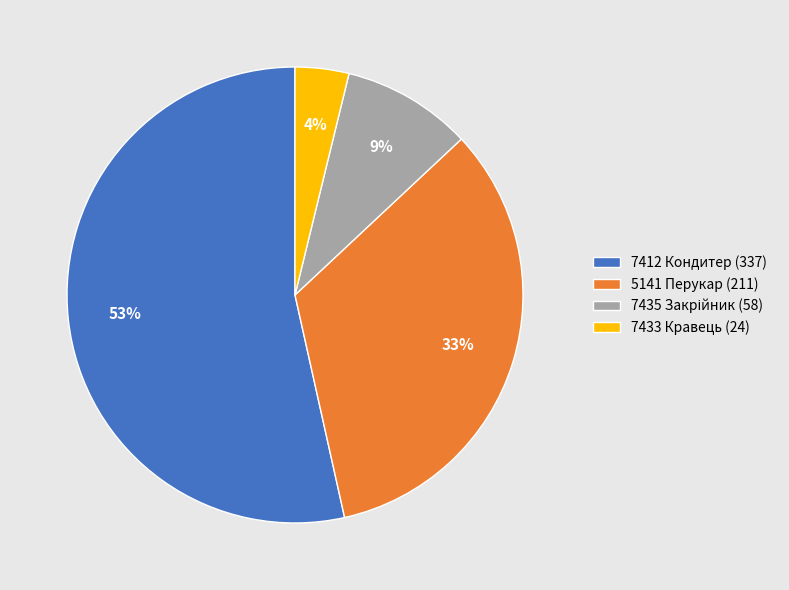

What is the smallest slice in the pie chart?

7433 Кравець (24)